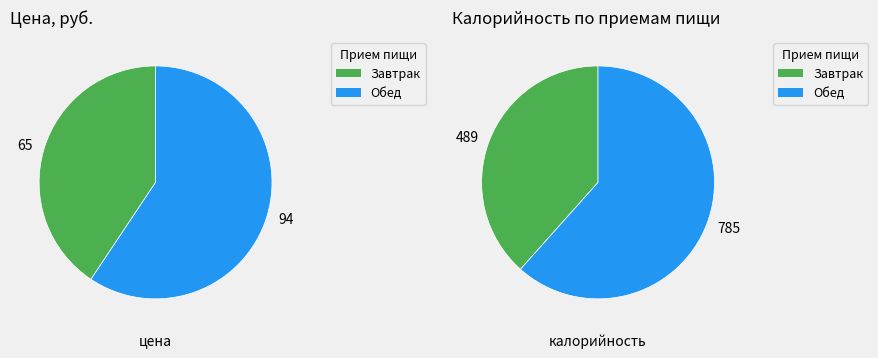

Do Завтрак and Обед together represent more than half of the pie?

Yes